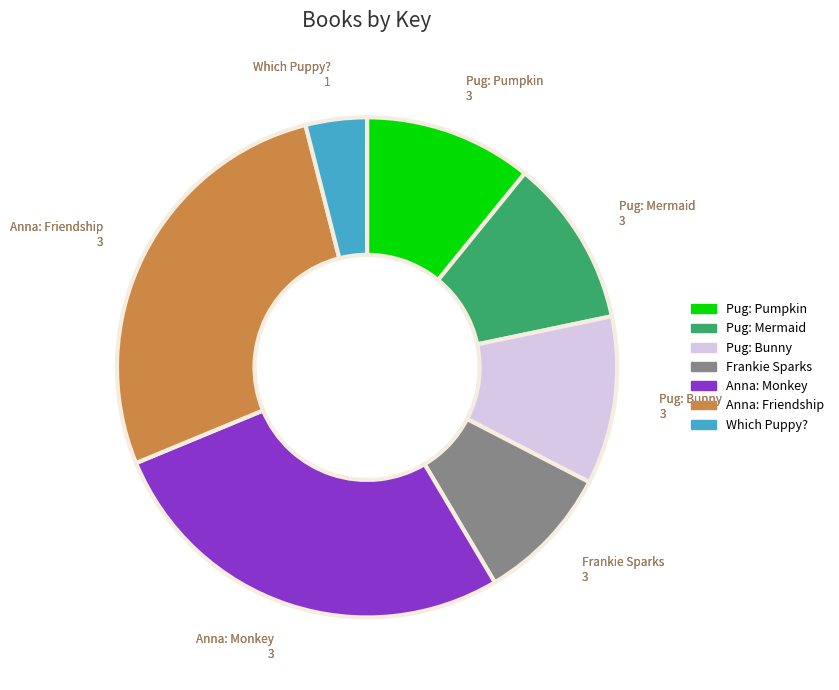

Is there any slice that represents more than half of the pie?

No